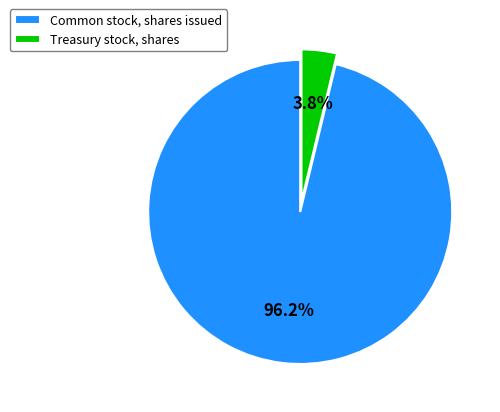

How many segments does this pie chart have?

2